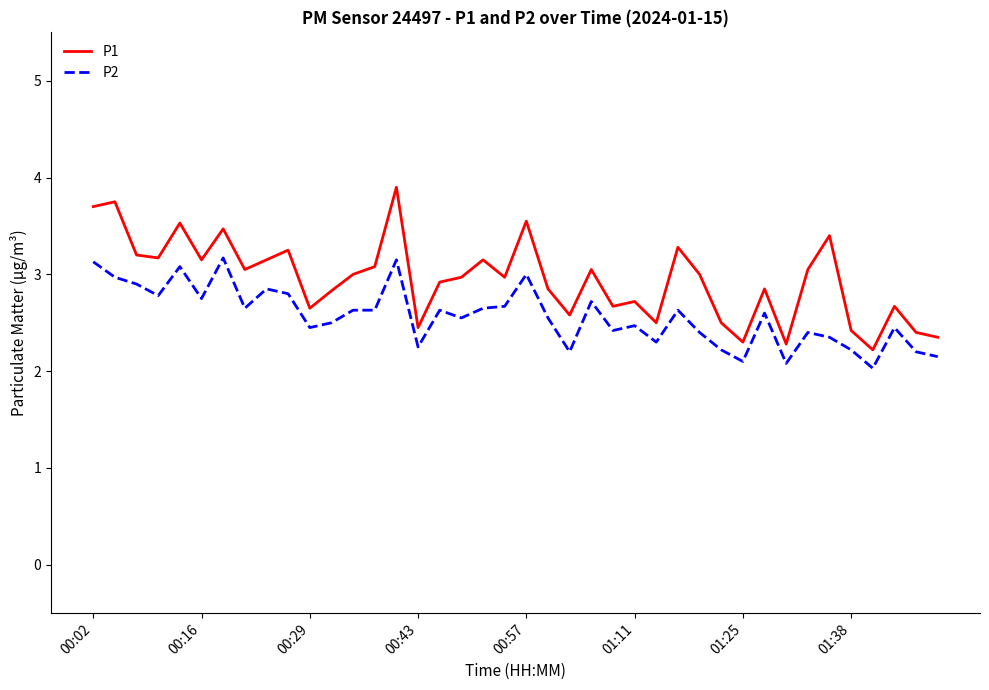

List the series in order of their overall mean, lowest first.

P2, P1